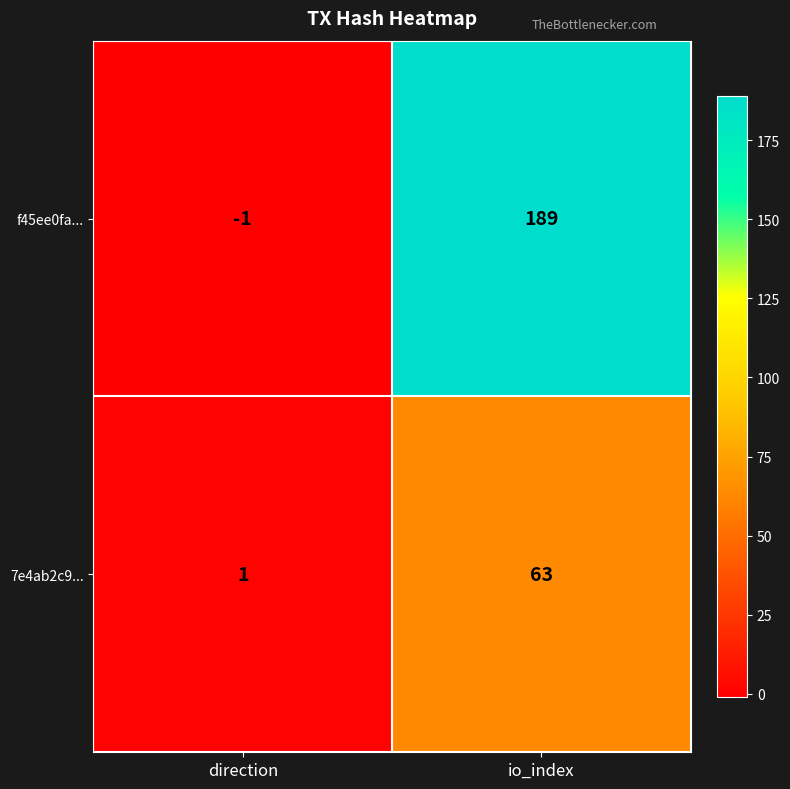

Reading left to right, list all the values displayed in this chart.

f45ee0fa...: direction=-1	io_index=189
7e4ab2c9...: direction=1	io_index=63